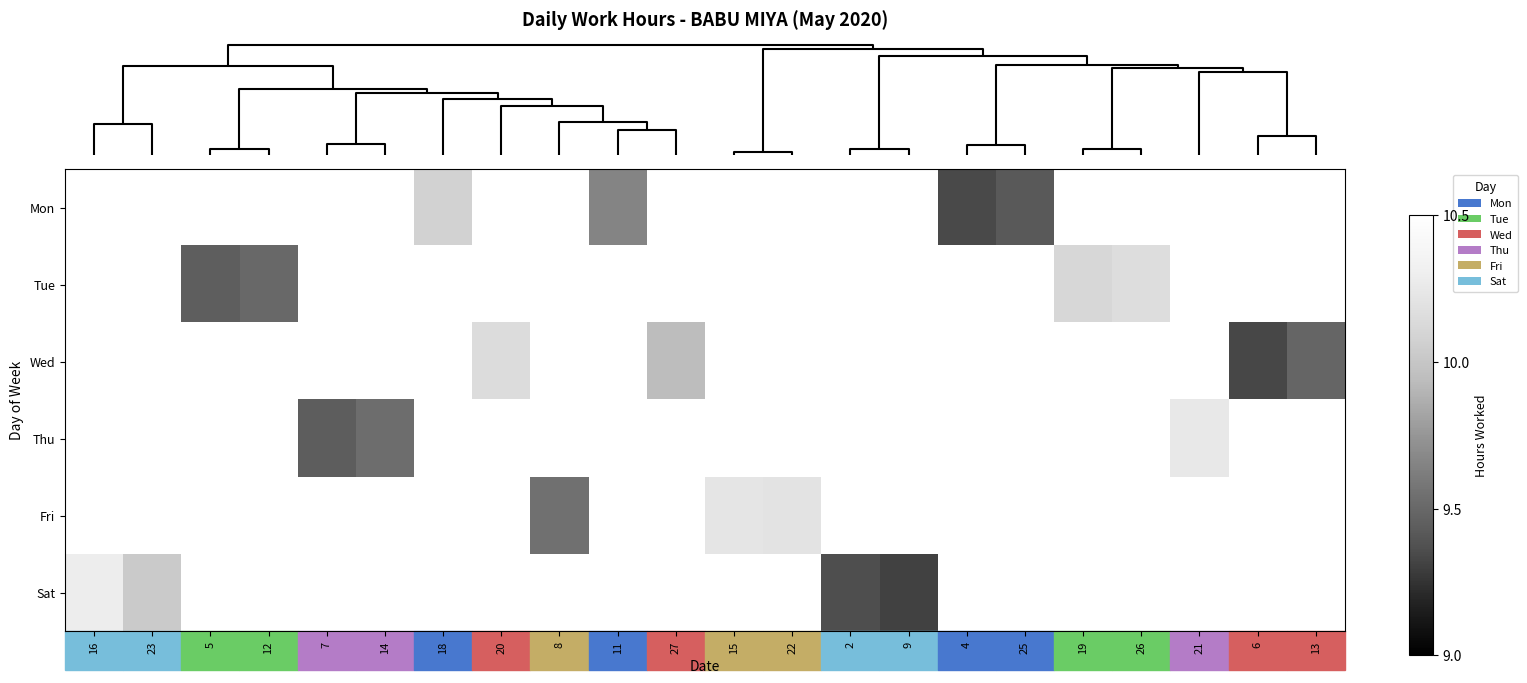

At which label does Mon reach its peak?

16